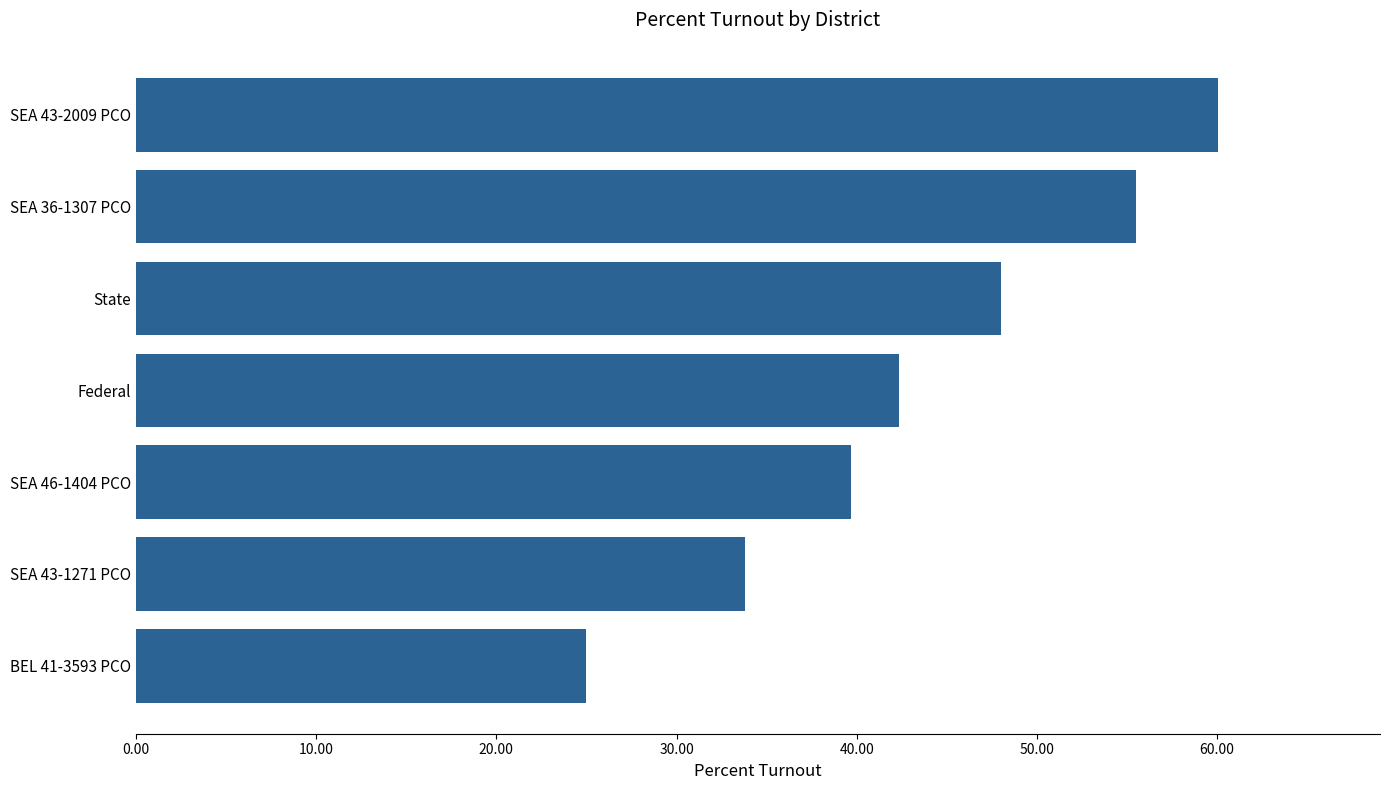

What is the change in value from SEA 36-1307 PCO to SEA 43-2009 PCO?

+4.5